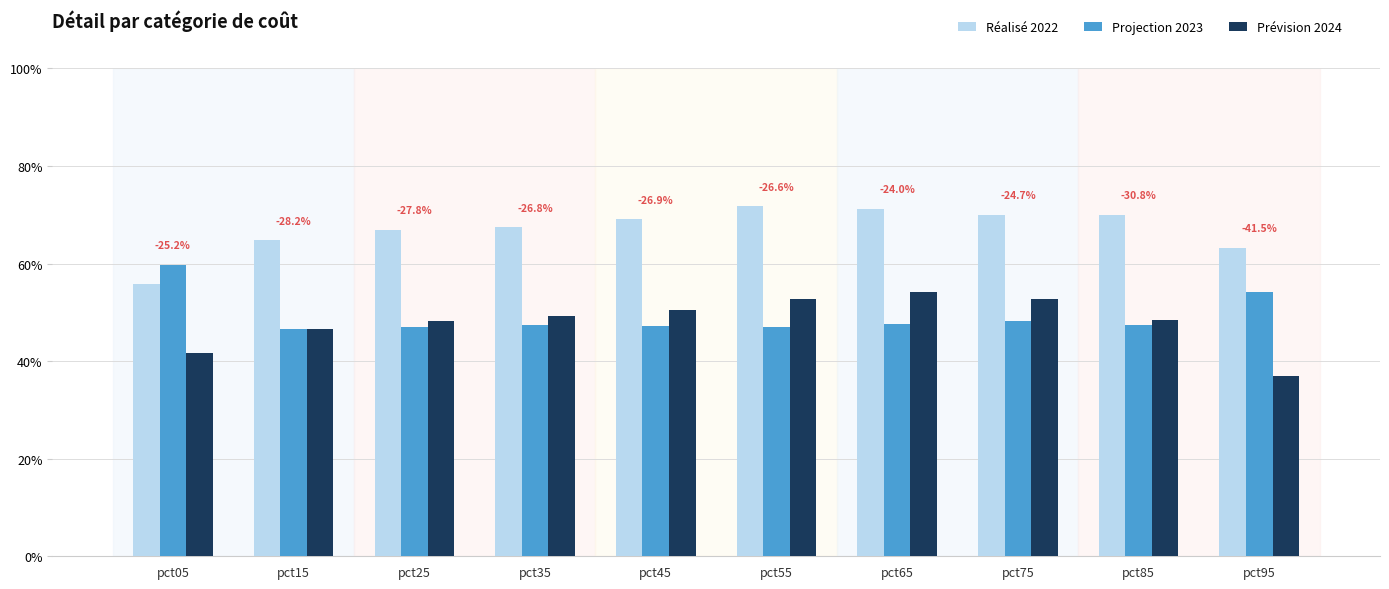

What are all the series names shown in the legend?

Réalisé 2022, Projection 2023, Prévision 2024